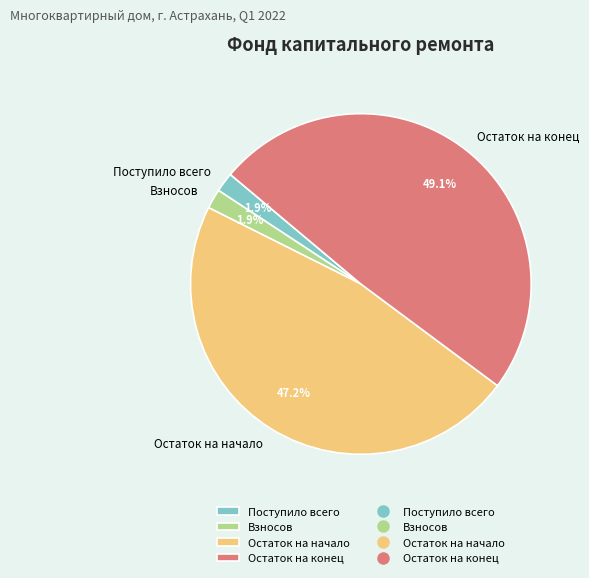

The Взносов slice represents 9% of the pie. True or false?

False